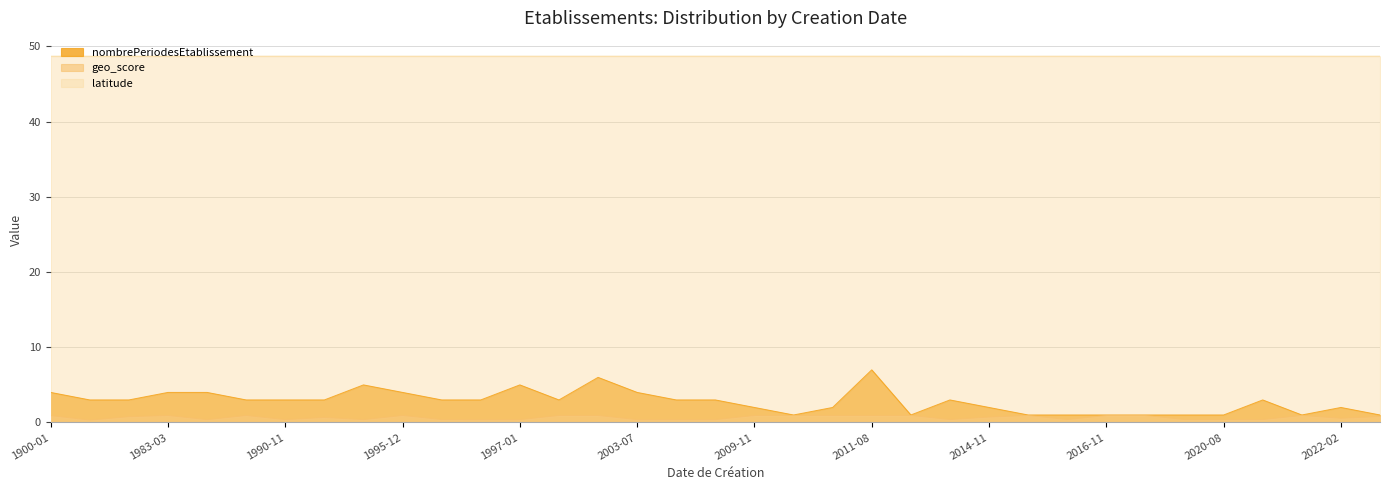

Where is latitude nearest to the value 48?

2014-11-17